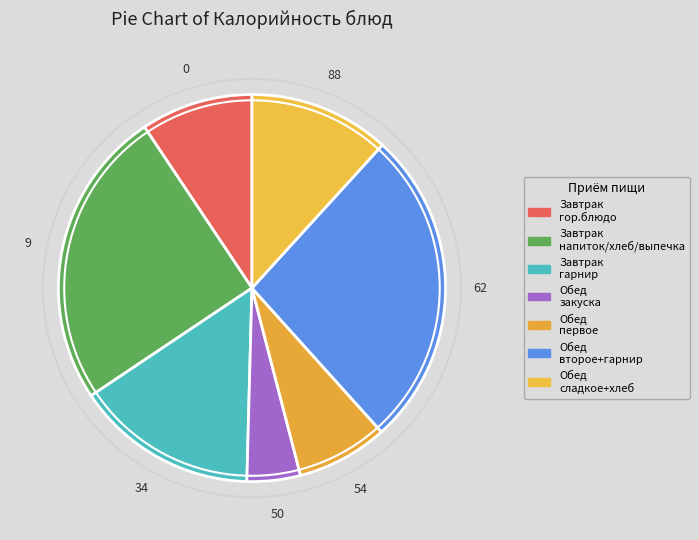

How many segments does this pie chart have?

7